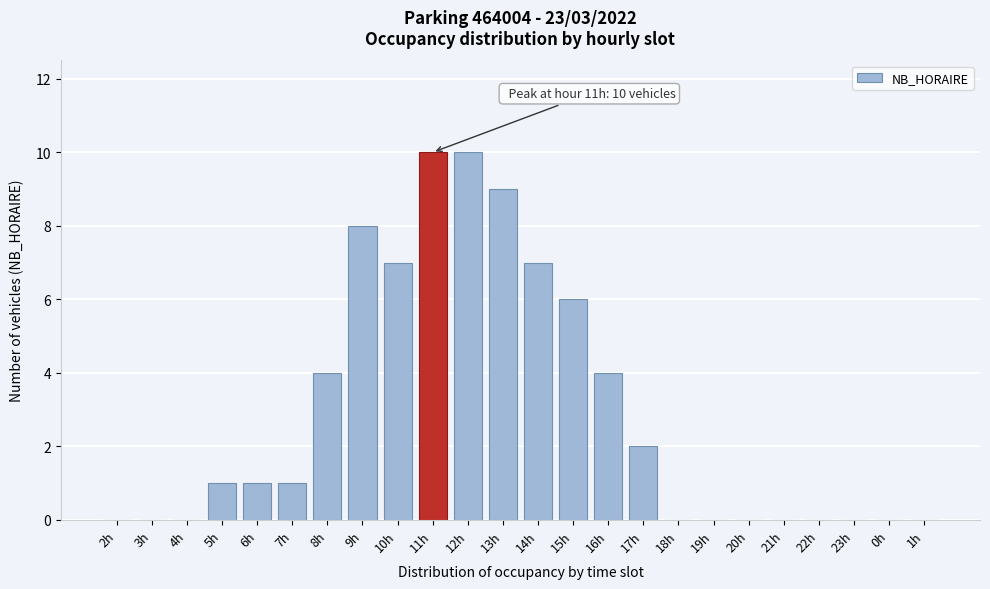

Reading right to left, extract all data points from this chart.

1h=0	0h=0	23h=0	22h=0	21h=0	20h=0	19h=0	18h=0	17h=2	16h=4	15h=6	14h=7	13h=9	12h=10	11h=10	10h=7	9h=8	8h=4	7h=1	6h=1	5h=1	4h=0	3h=0	2h=0